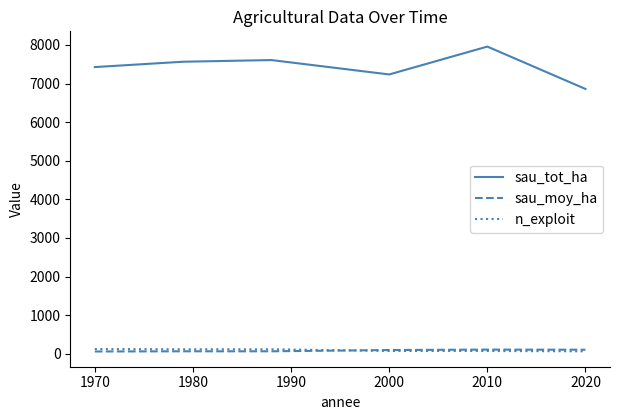

Which series has the largest total across all categories?

sau_tot_ha